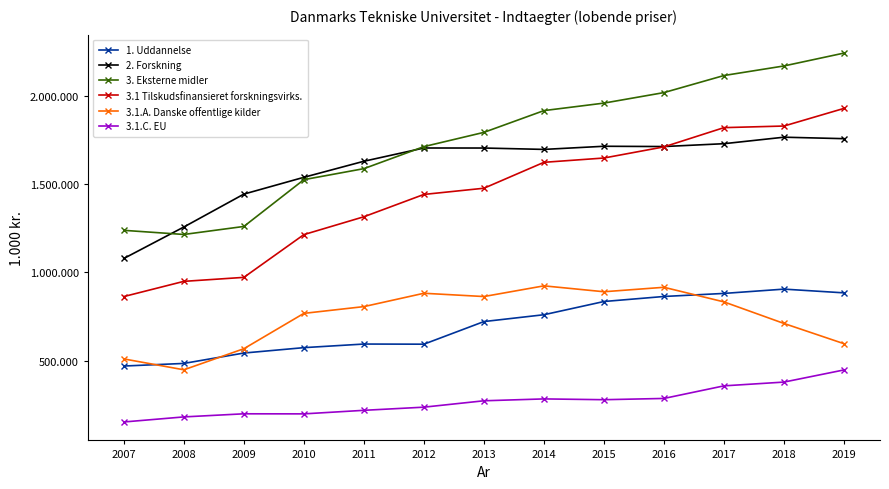

The 3.1 Tilskudsfinansieret forskningsvirks. series shows 1477679.0 at 2013. True or false?

True